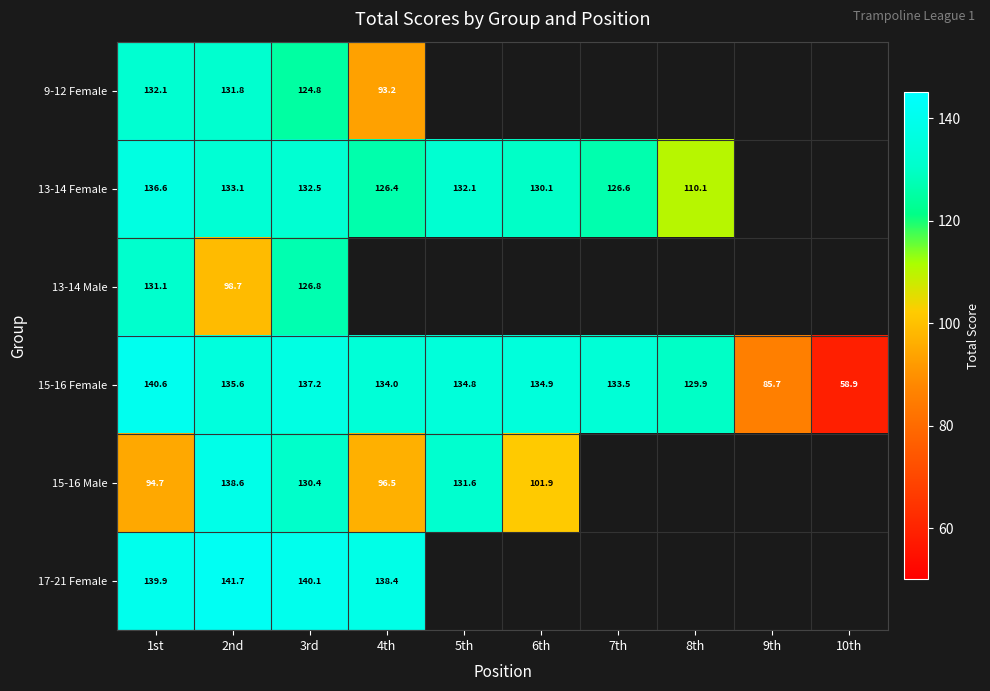

Between 5th and 7th, which series saw the biggest shift?

13-14 Female